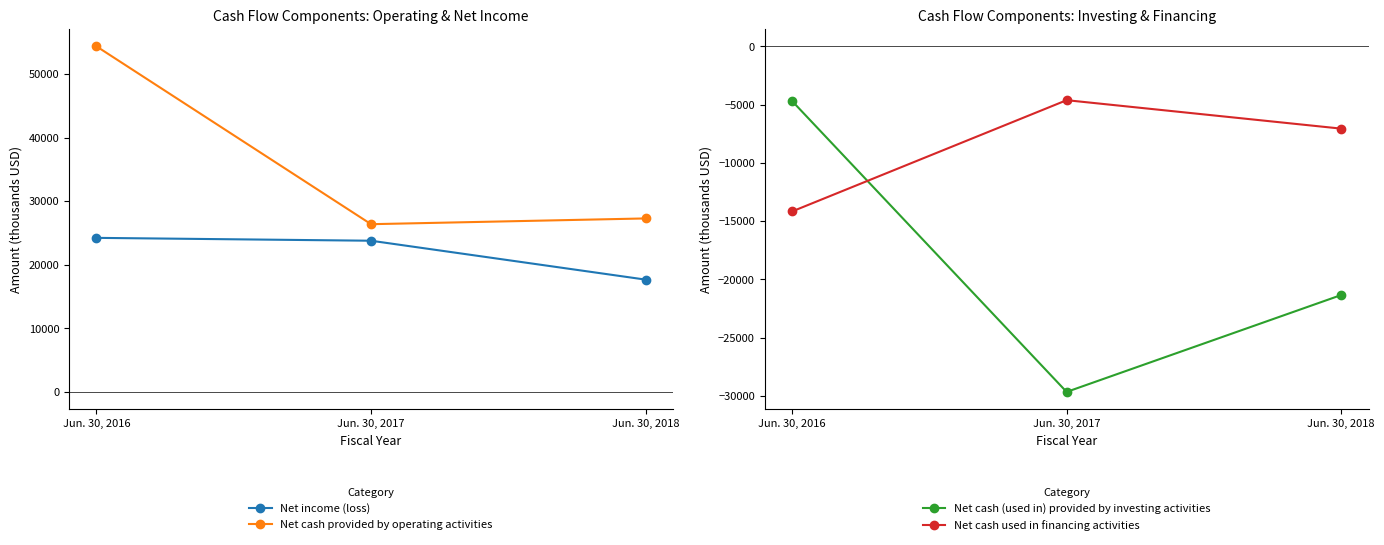

What is the difference between the Net cash provided by operating activities values at Jun. 30, 2017 and Jun. 30, 2018?

906